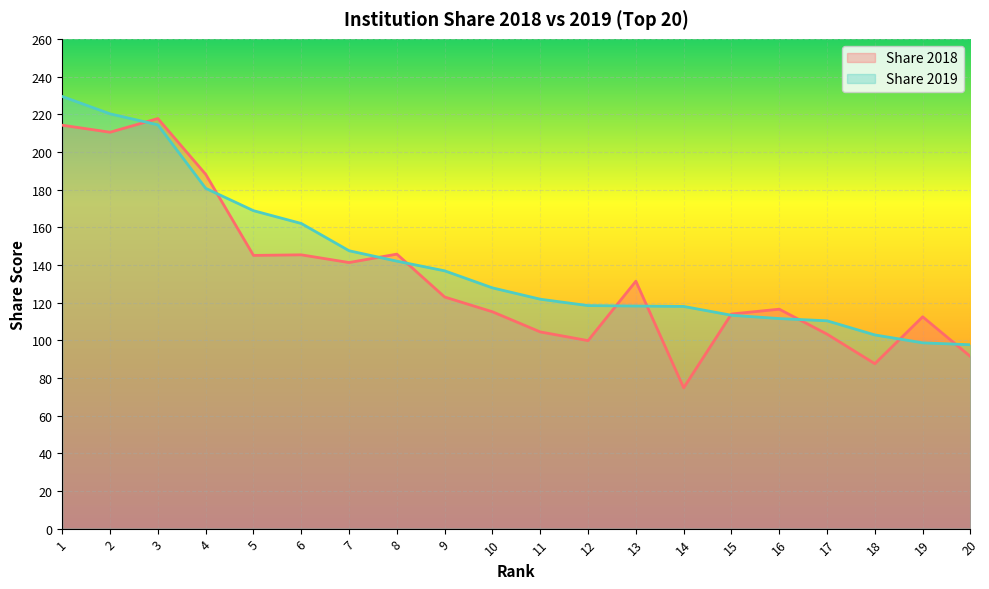

What is the highest value of the Share 2018 series?

217.7